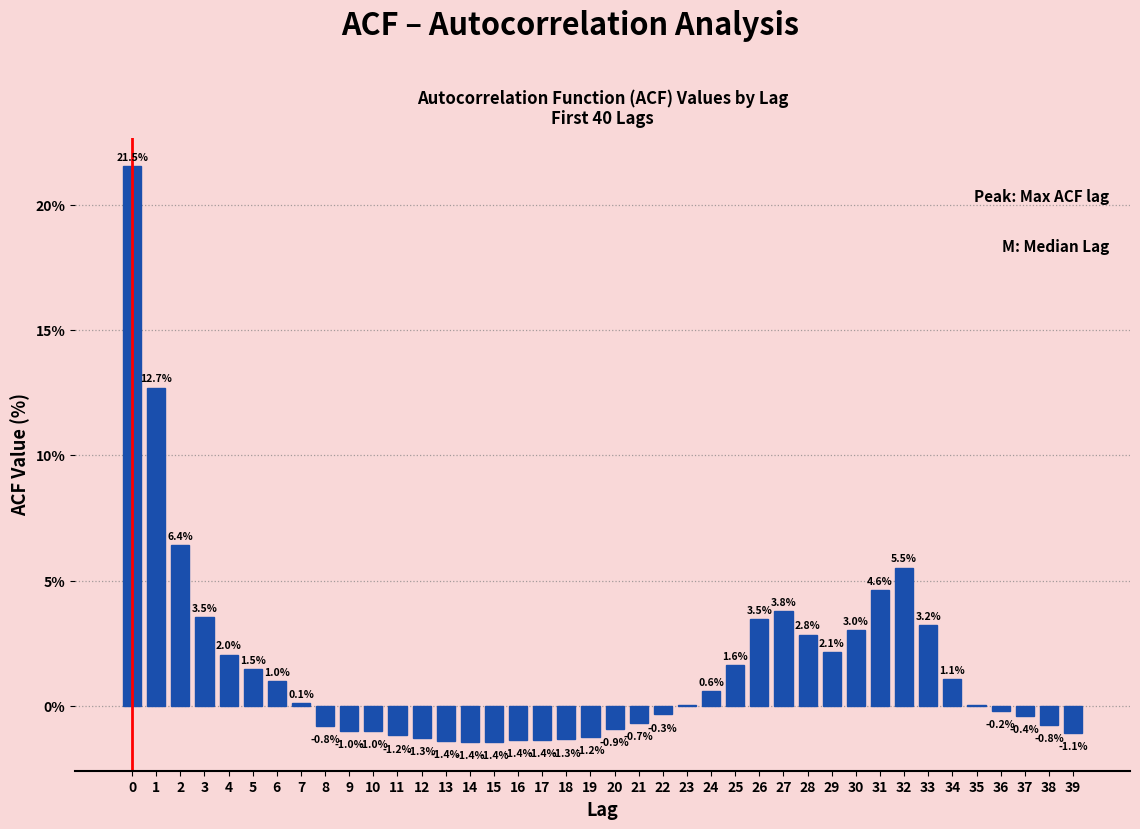

Is it true that the value at 0 is 21.5?

True